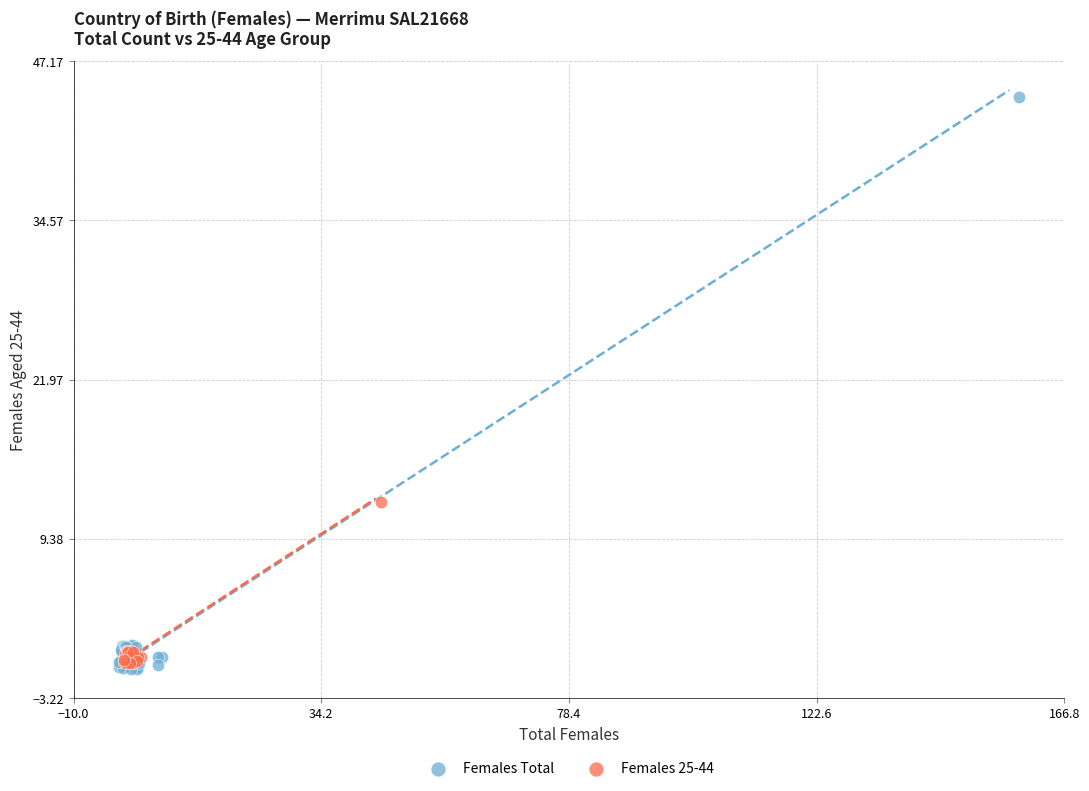

Which series reaches the maximum Y coordinate?

Females Total